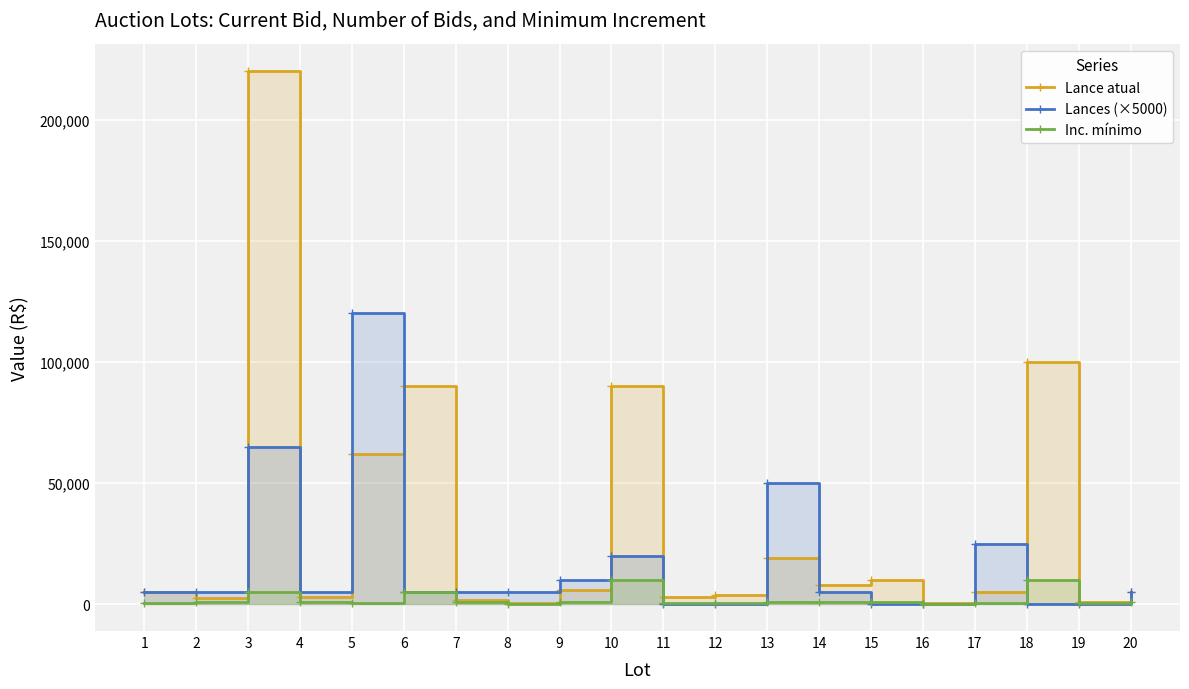

Which series has the largest total across all categories?

Lance atual